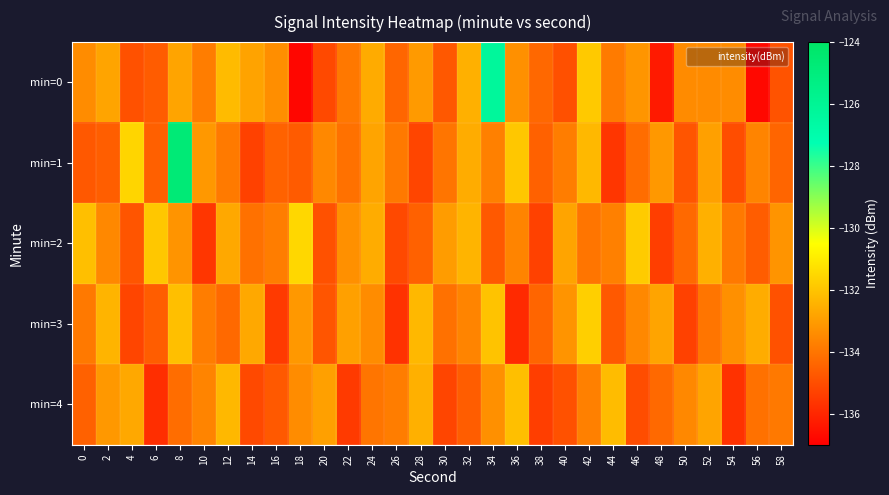

Which series has the largest total across all categories?

min=1